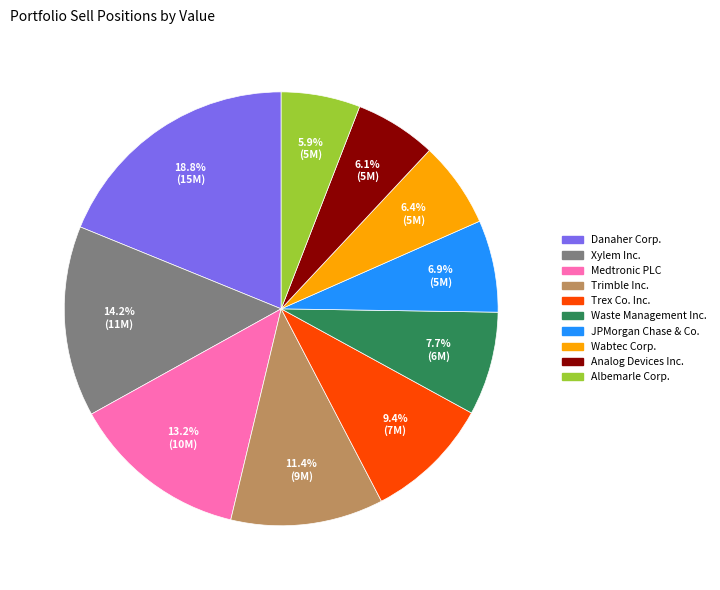

What is the largest slice in the pie chart?

Danaher Corp.